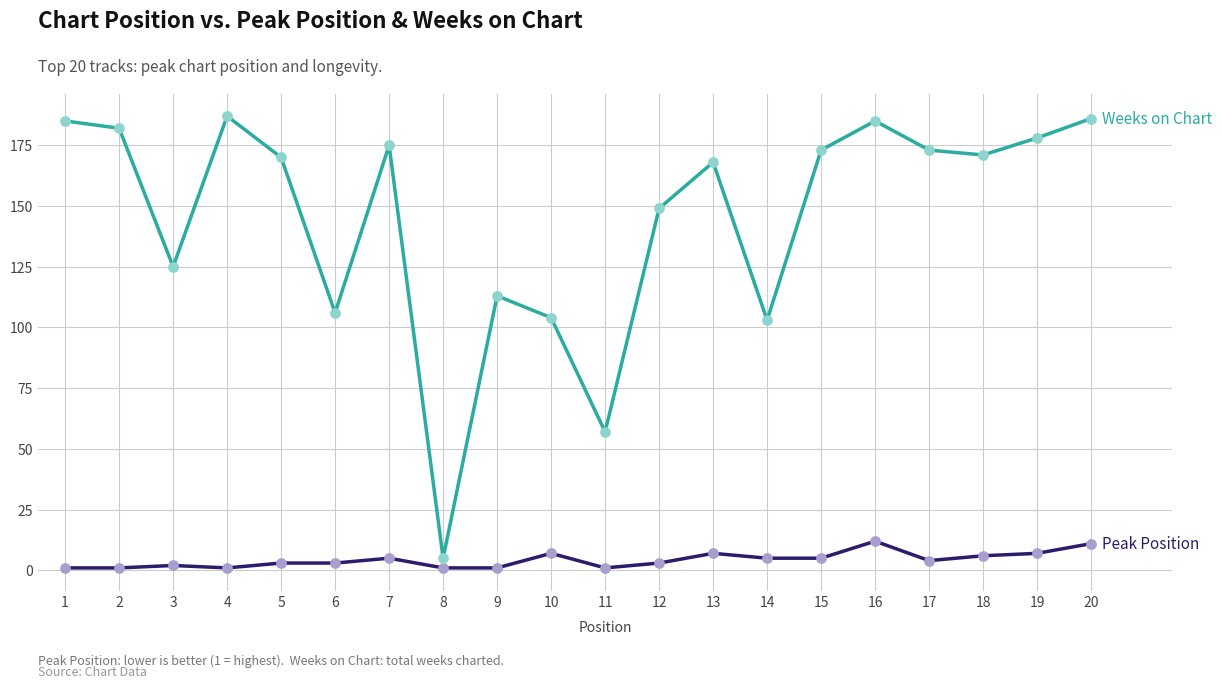

What is the maximum value shown in the chart?

187